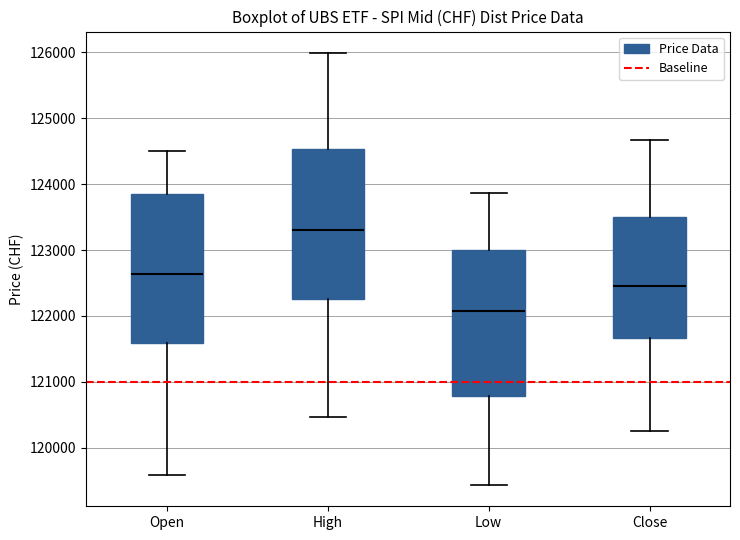

Reading left to right, transcribe this box plot: for each box, give where its median line is, the range the box spans, and where its two whiskers end, as read against the y-axis. The values are not printed on the chart, so give them approximately, as read against the axis.

Open: median 122600, box 121600 to 123800, whiskers 119600 to 124500
High: median 123300, box 122300 to 124500, whiskers 120500 to 126000
Low: median 122100, box 120800 to 123000, whiskers 119400 to 123900
Close: median 122500, box 121700 to 123500, whiskers 120300 to 124700